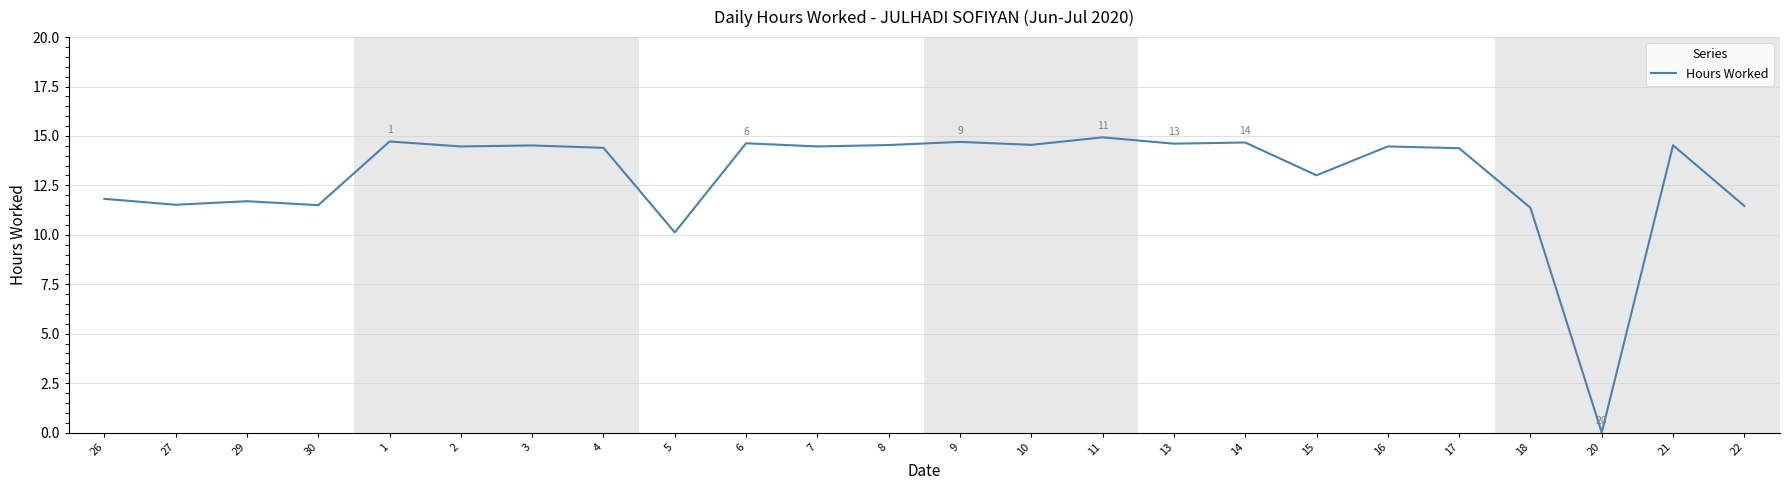

Count the number of data series in this chart.

1